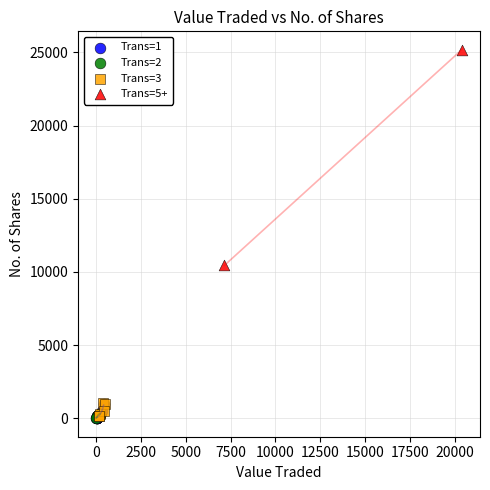

Which series has the largest Y range (max minus min)?

Trans=5+